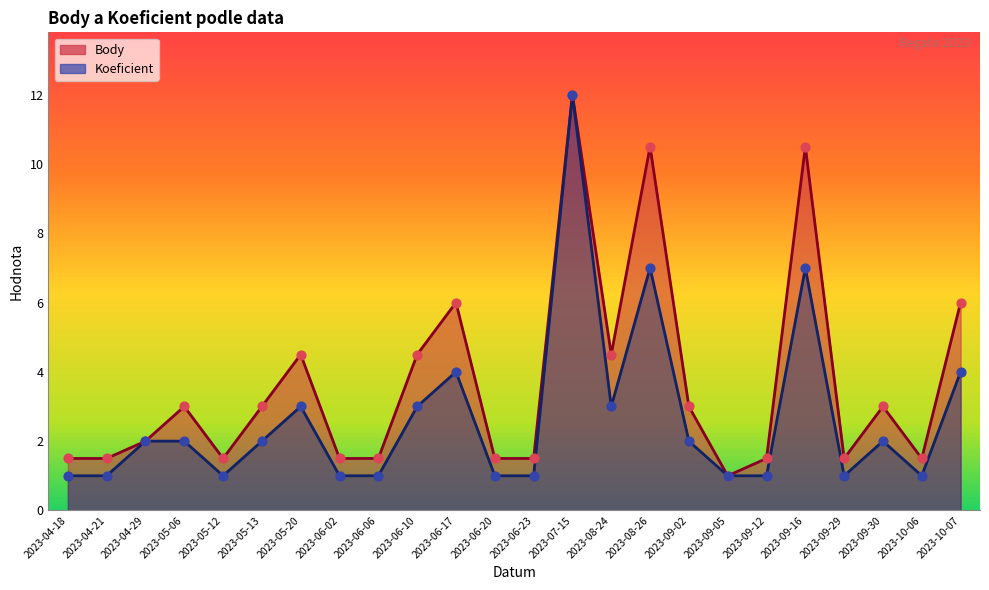

What are all the series names shown in the legend?

Body, Koeficient